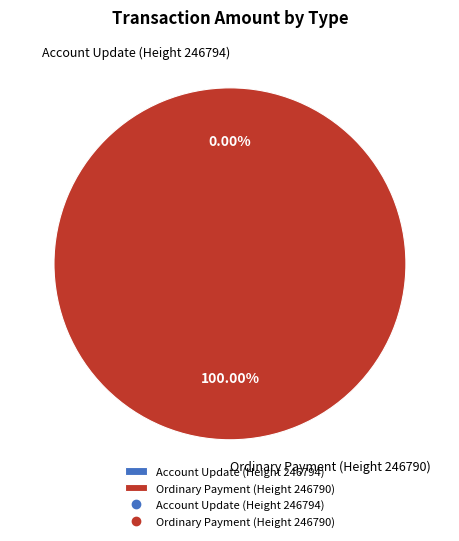

Which has a higher value, Account Update (Height 246794) or Ordinary Payment (Height 246790)?

Ordinary Payment (Height 246790)